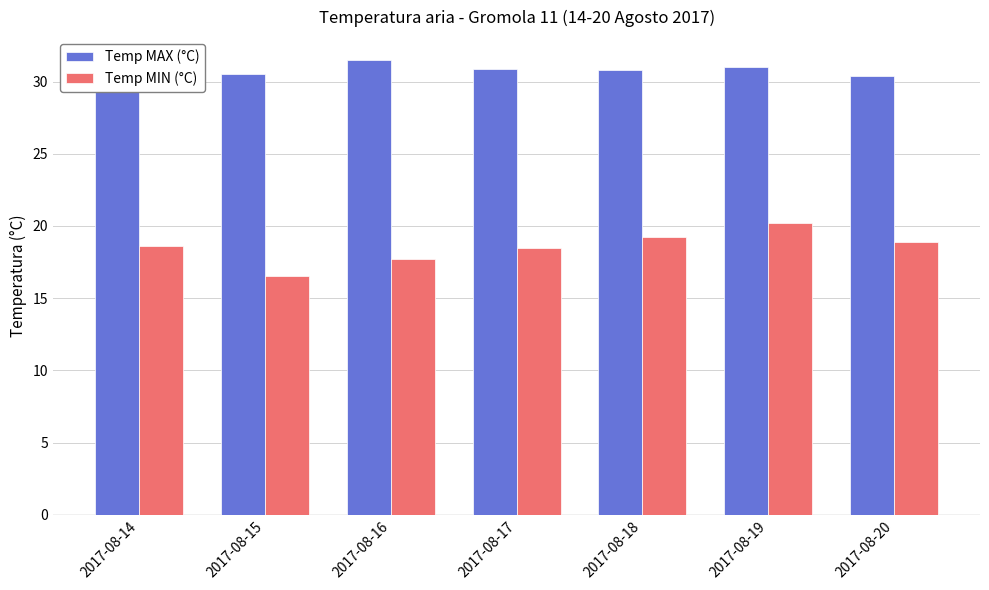

What is the difference between the Temp MIN (°C) values at 2017-08-19 and 2017-08-20?

1.3